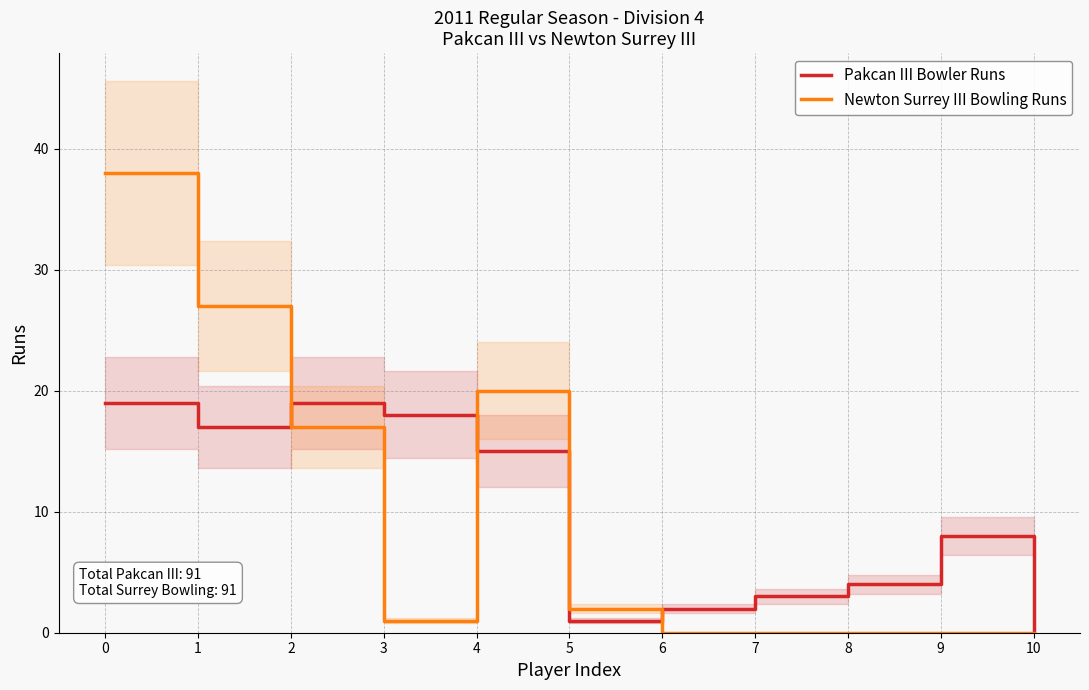

Which series has the largest range (max minus min)?

Newton Surrey III Bowling Runs